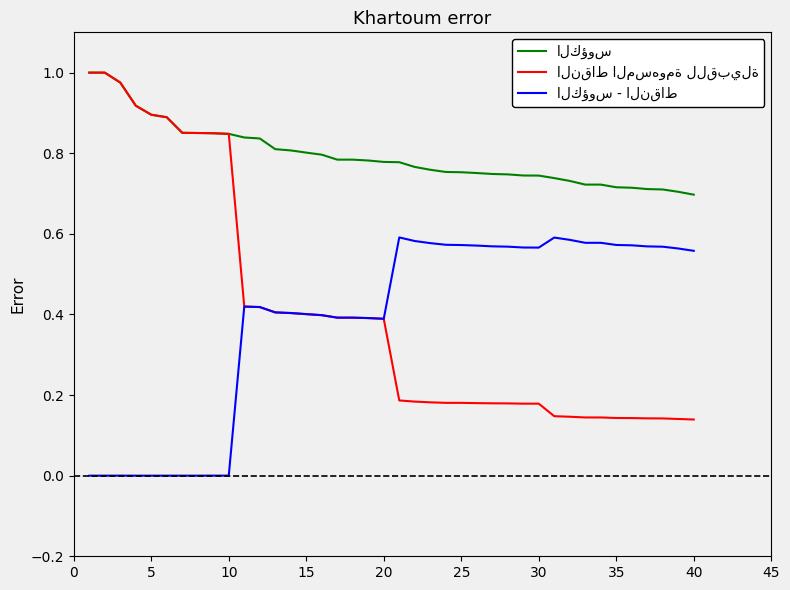

How many lines are shown in the chart?

3